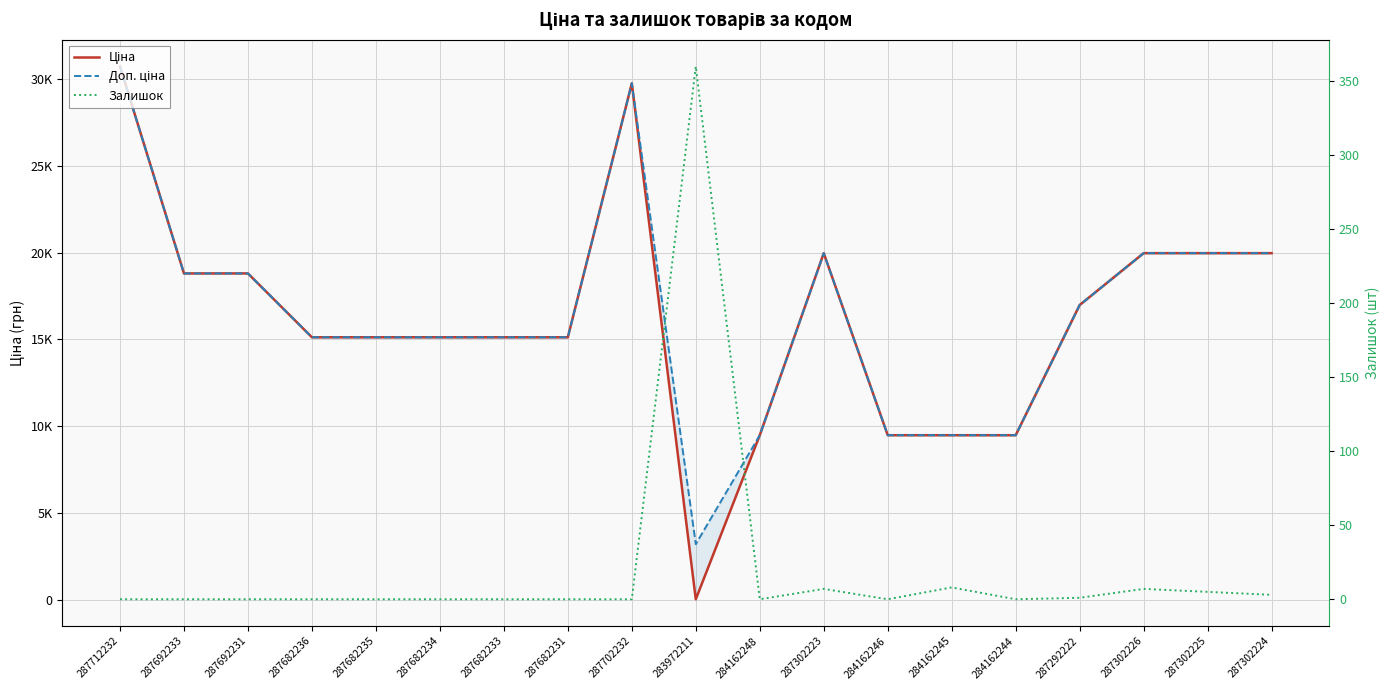

What is the label of the 3rd point from the left?

287692231